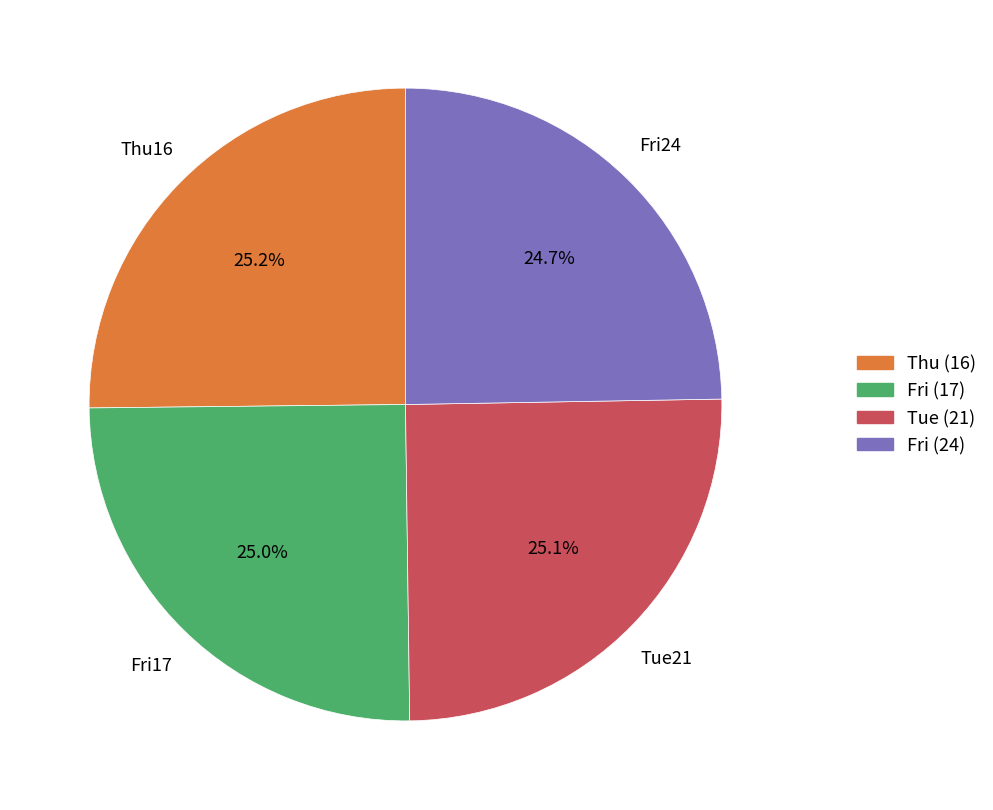

Does any single category account for the majority?

No